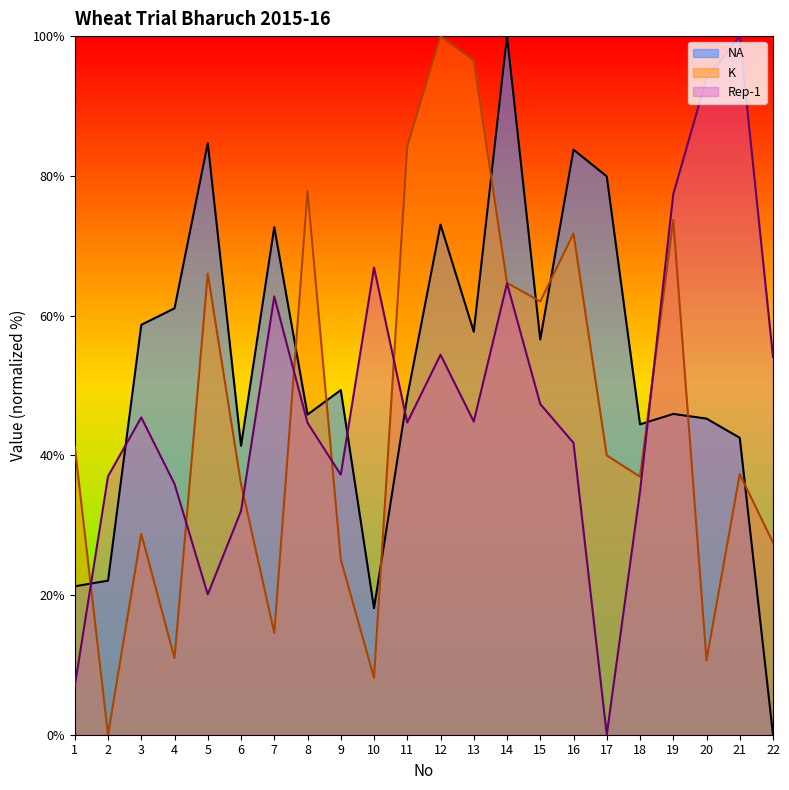

Rank the series at 1 from lowest to highest value.

Rep-1, NA, K